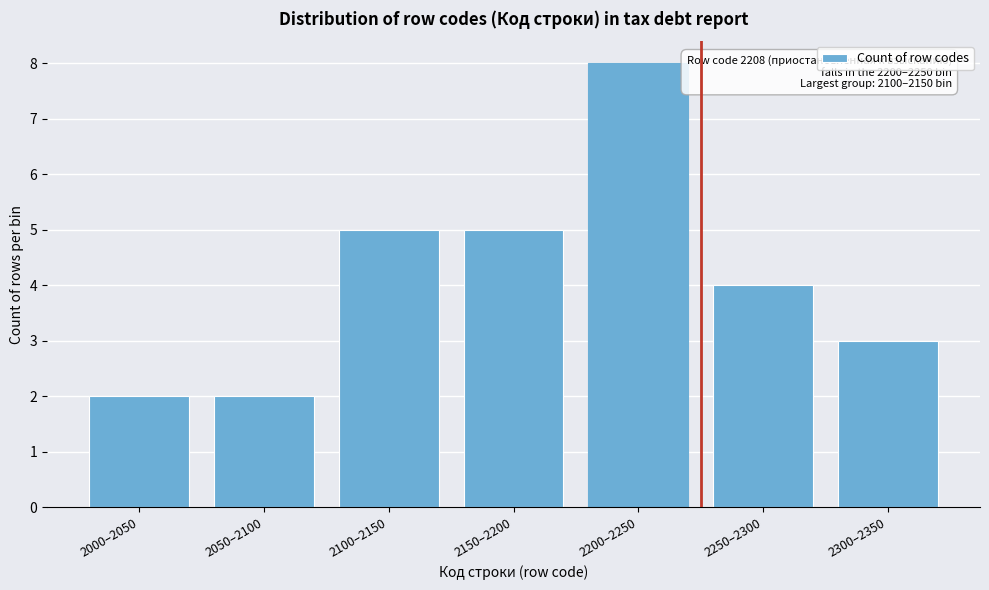

Reading left to right, extract all data points from this chart.

2000–2050=2	2050–2100=2	2100–2150=5	2150–2200=5	2200–2250=8	2250–2300=4	2300–2350=3